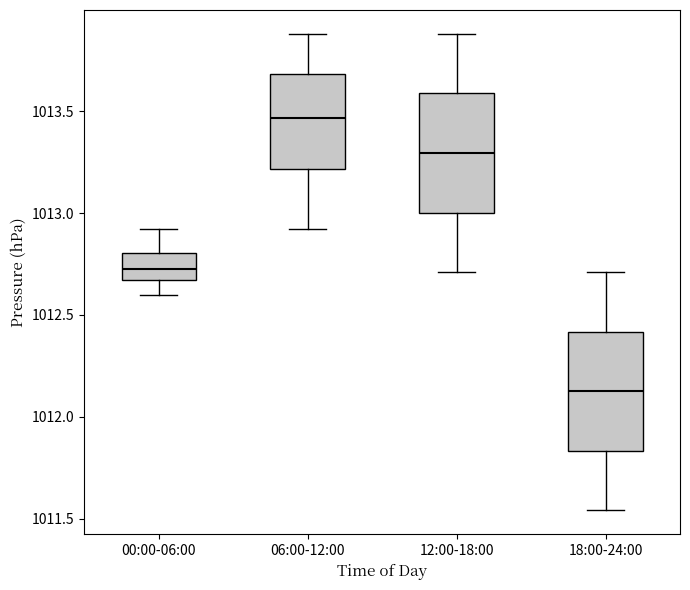

Reading left to right, read every box against the y-axis: the position of its median line, the range the box covers, and the ends of its whiskers. The values are not printed on the chart, so give them approximately, as read against the axis.

00:00-06:00: median 1012.75, box 1012.65 to 1012.80, whiskers 1012.60 to 1012.90
06:00-12:00: median 1013.45, box 1013.20 to 1013.70, whiskers 1012.90 to 1013.90
12:00-18:00: median 1013.30, box 1013.00 to 1013.60, whiskers 1012.70 to 1013.90
18:00-24:00: median 1012.15, box 1011.85 to 1012.40, whiskers 1011.55 to 1012.70